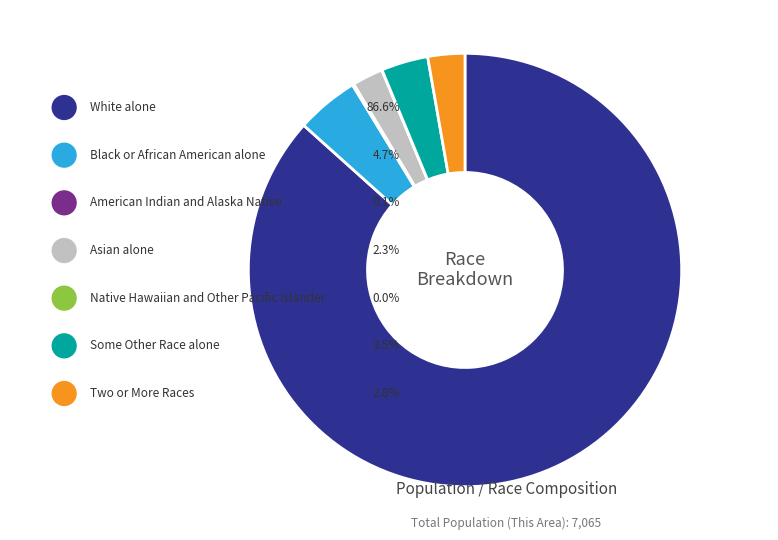

To the nearest percent, what is the difference between the Two or More Races and Black or African American alone slice percentages?

2%